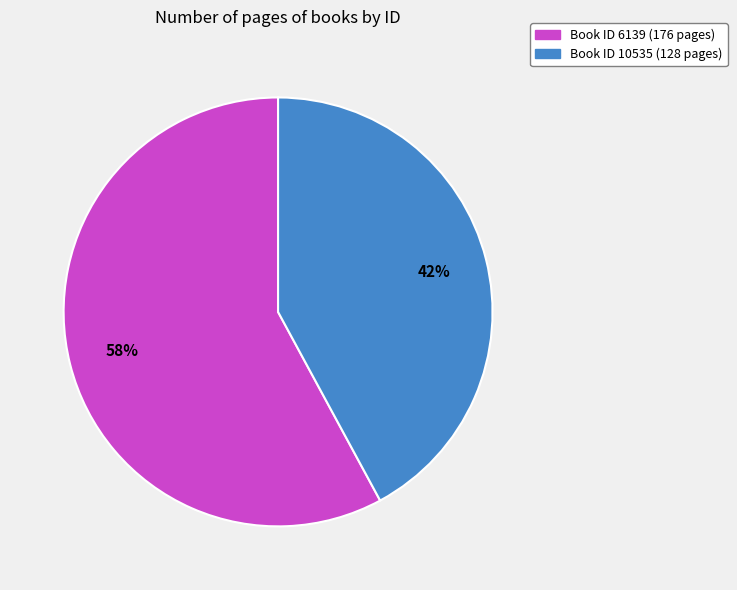

Is there a majority slice in this chart?

Yes